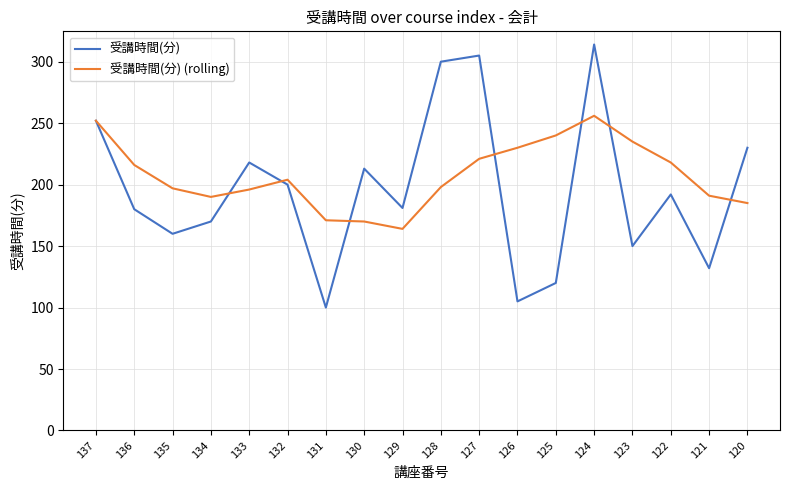

What is the difference between the second highest and minimum values in the 受講時間(分) series?

205